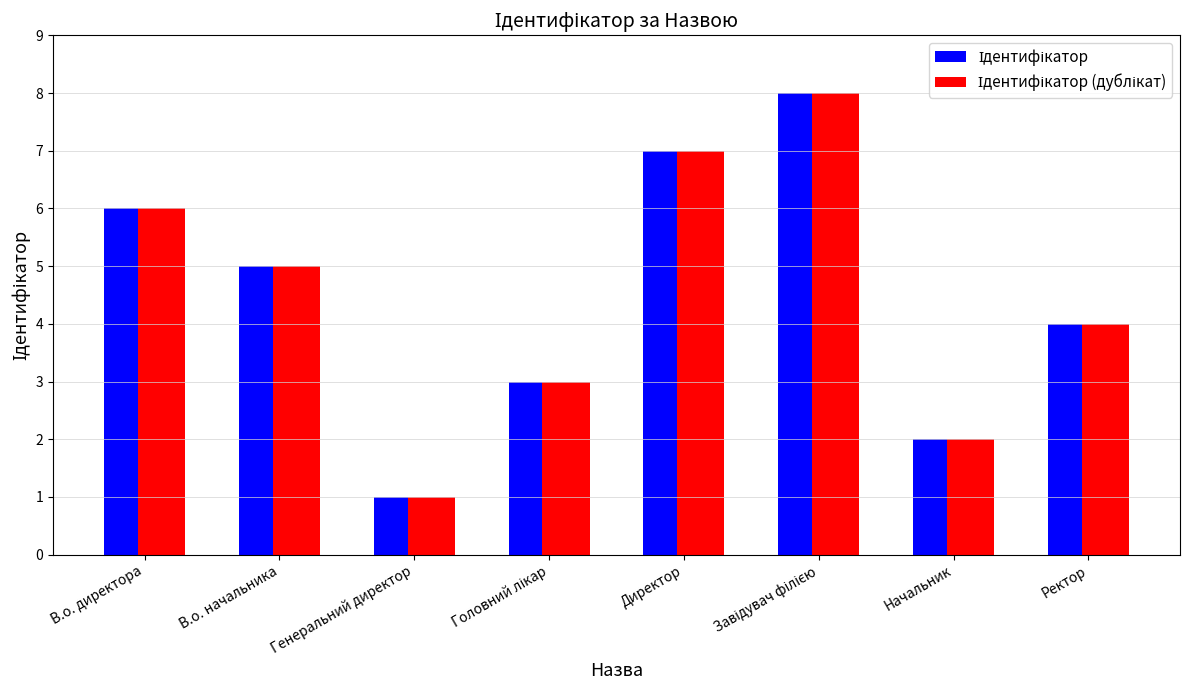

At which category does the chart reach its minimum across all series?

Генеральний директор